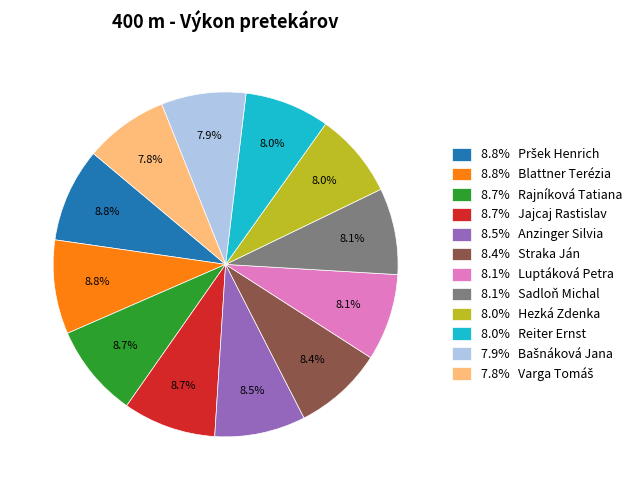

Is the sum of 8.7% Jajcaj Rastislav and 8.0% Reiter Ernst greater than half?

No